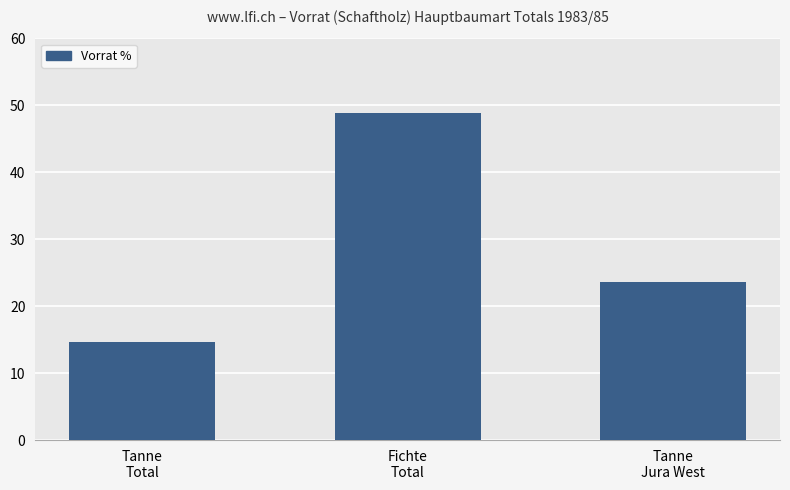

Reading left to right, list all the values displayed in this chart.

14.6	48.9	23.6